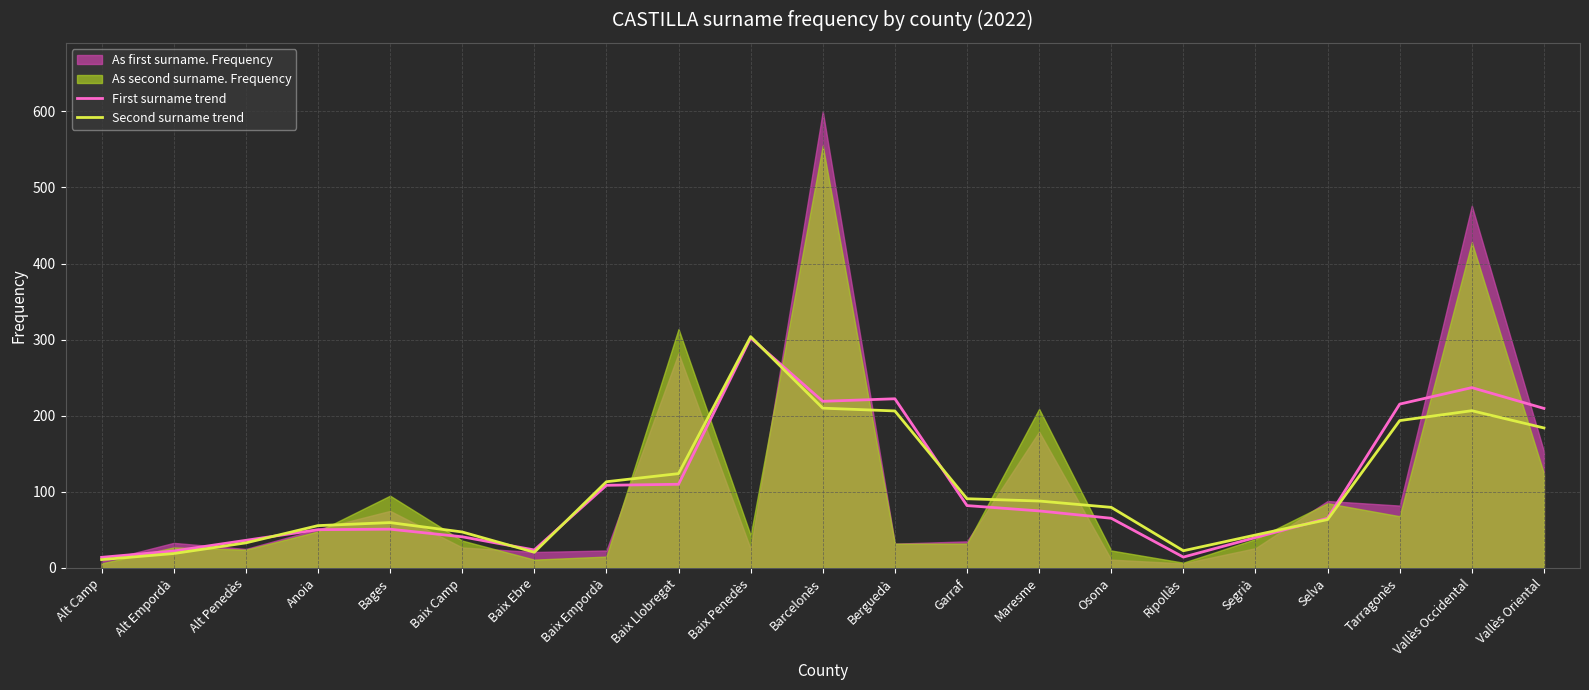

Where is Second surname trend nearest to the value 157?

Vallès Oriental